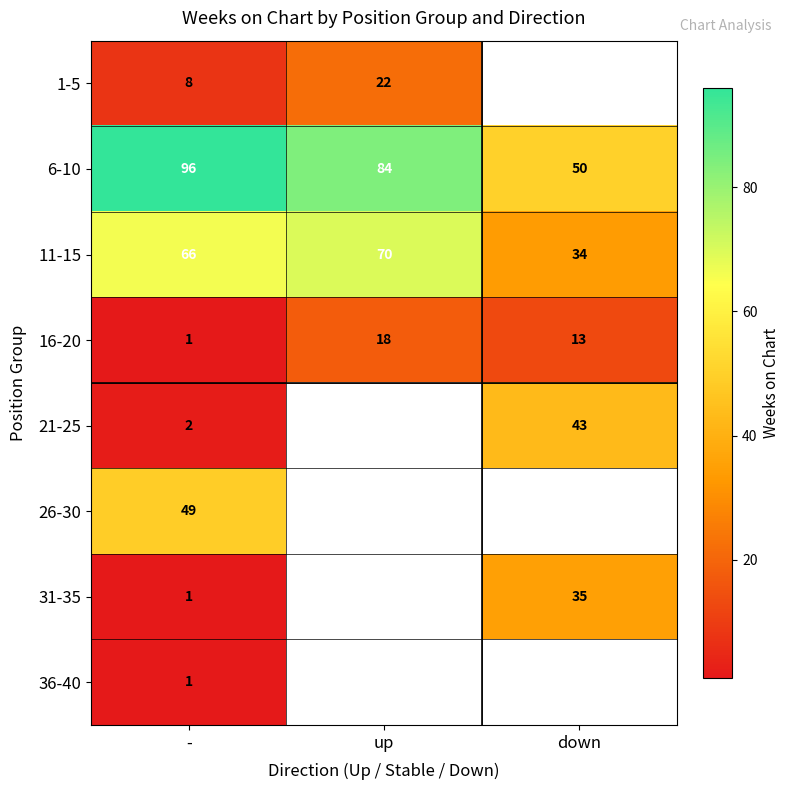

What is the average value of the 11-15 series?

57